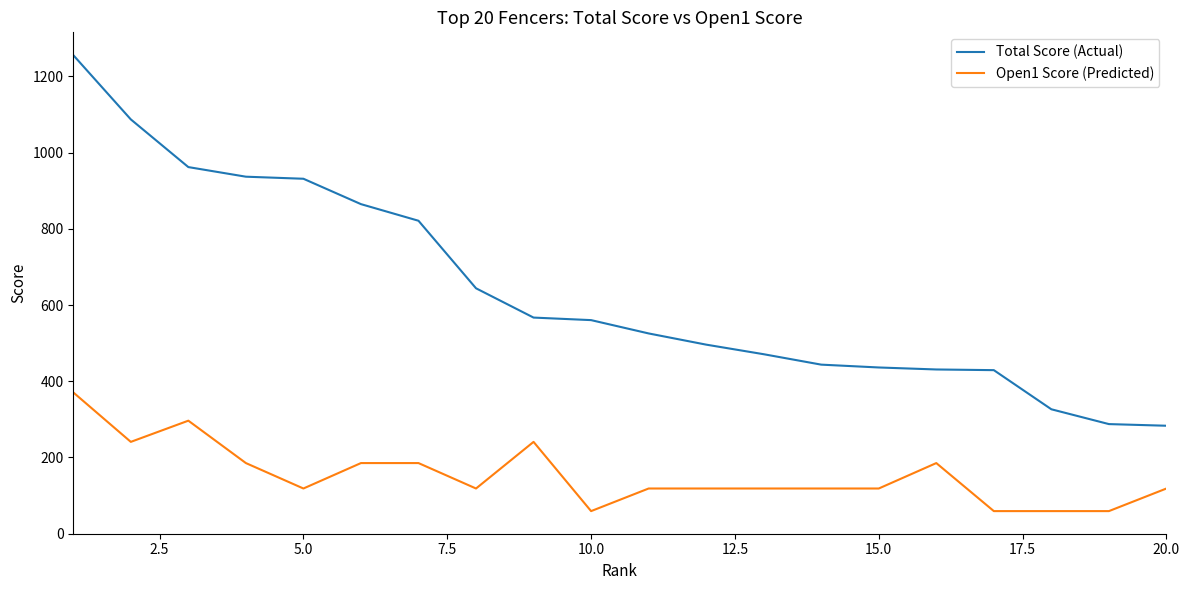

List the series in order of their peak value, lowest first.

Open1 Score (Predicted), Total Score (Actual)